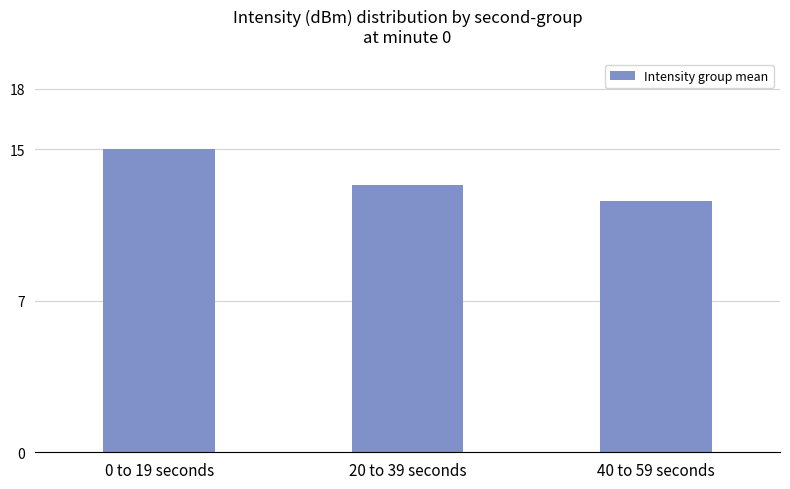

How many series are shown in this chart?

1